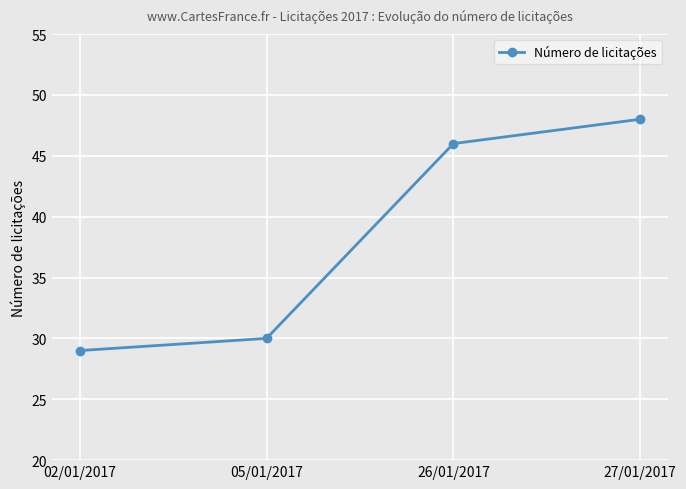

Does the chart have visible grid lines?

Yes